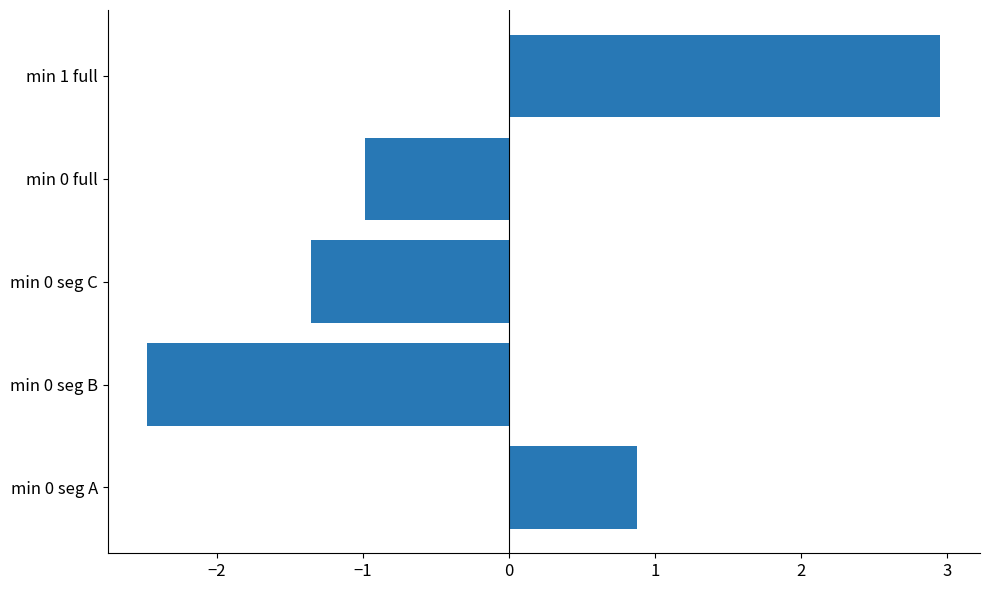

At which category does the chart reach its peak across all series?

min 1 full